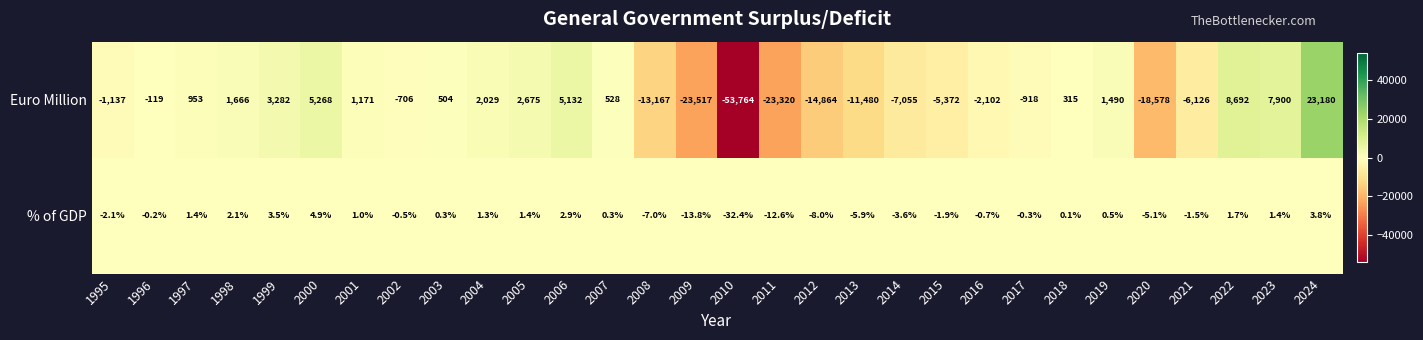

True or false: Euro Million has a value of 5268.0 at 2000.

True